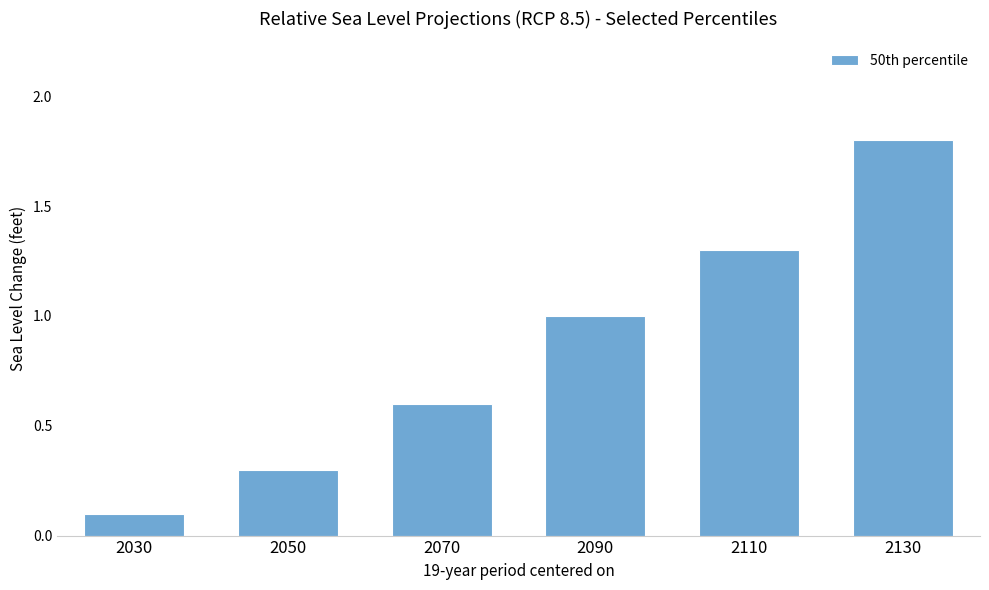

Rank the categories by value from highest to lowest.

2130, 2110, 2090, 2070, 2050, 2030